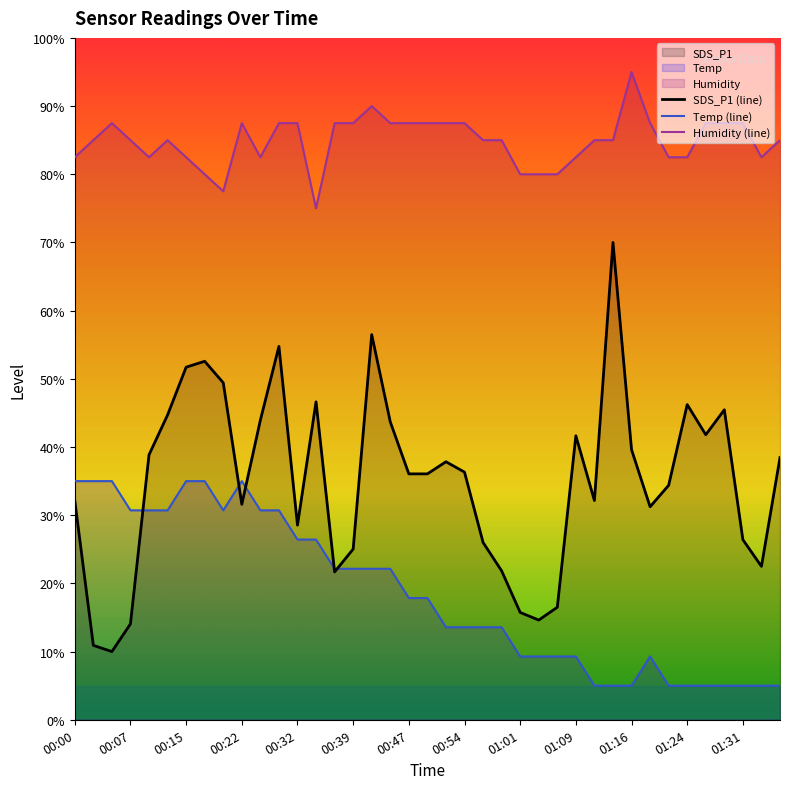

True or false: Humidity (line) and SDS_P1 (line) cross at least once.

False